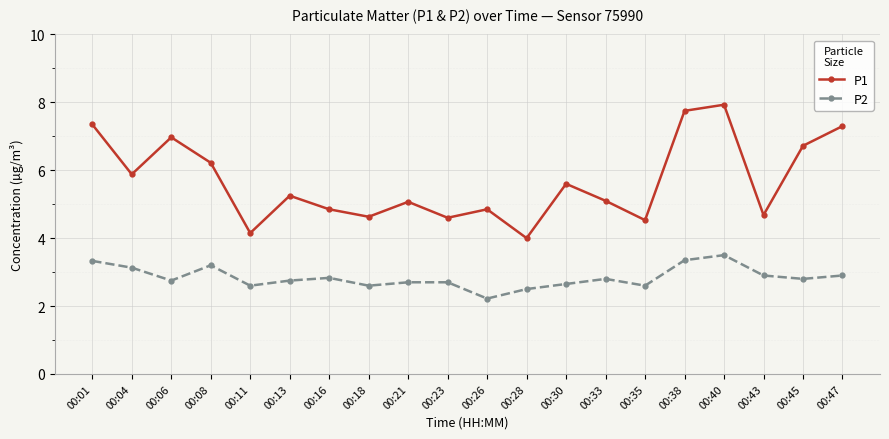

What is the highest value of the P1 series?

7.9